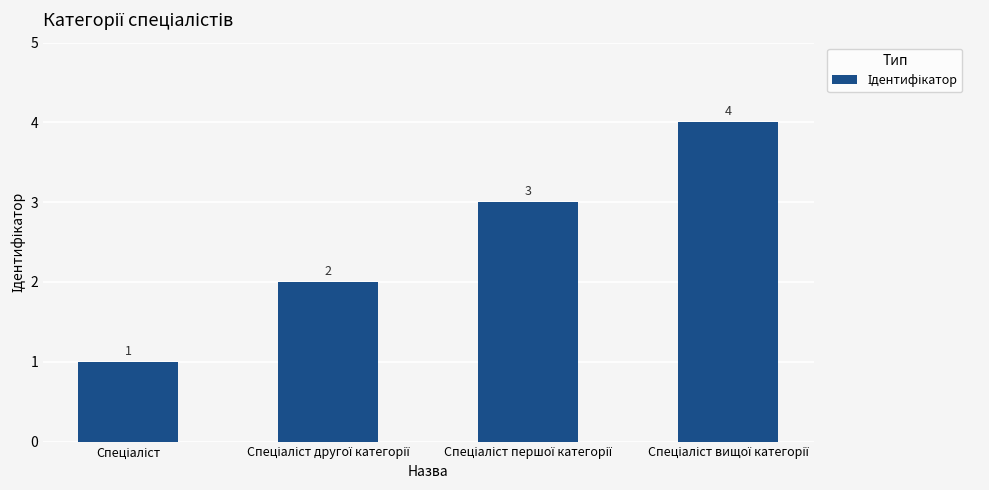

What is the sum of all values?

10